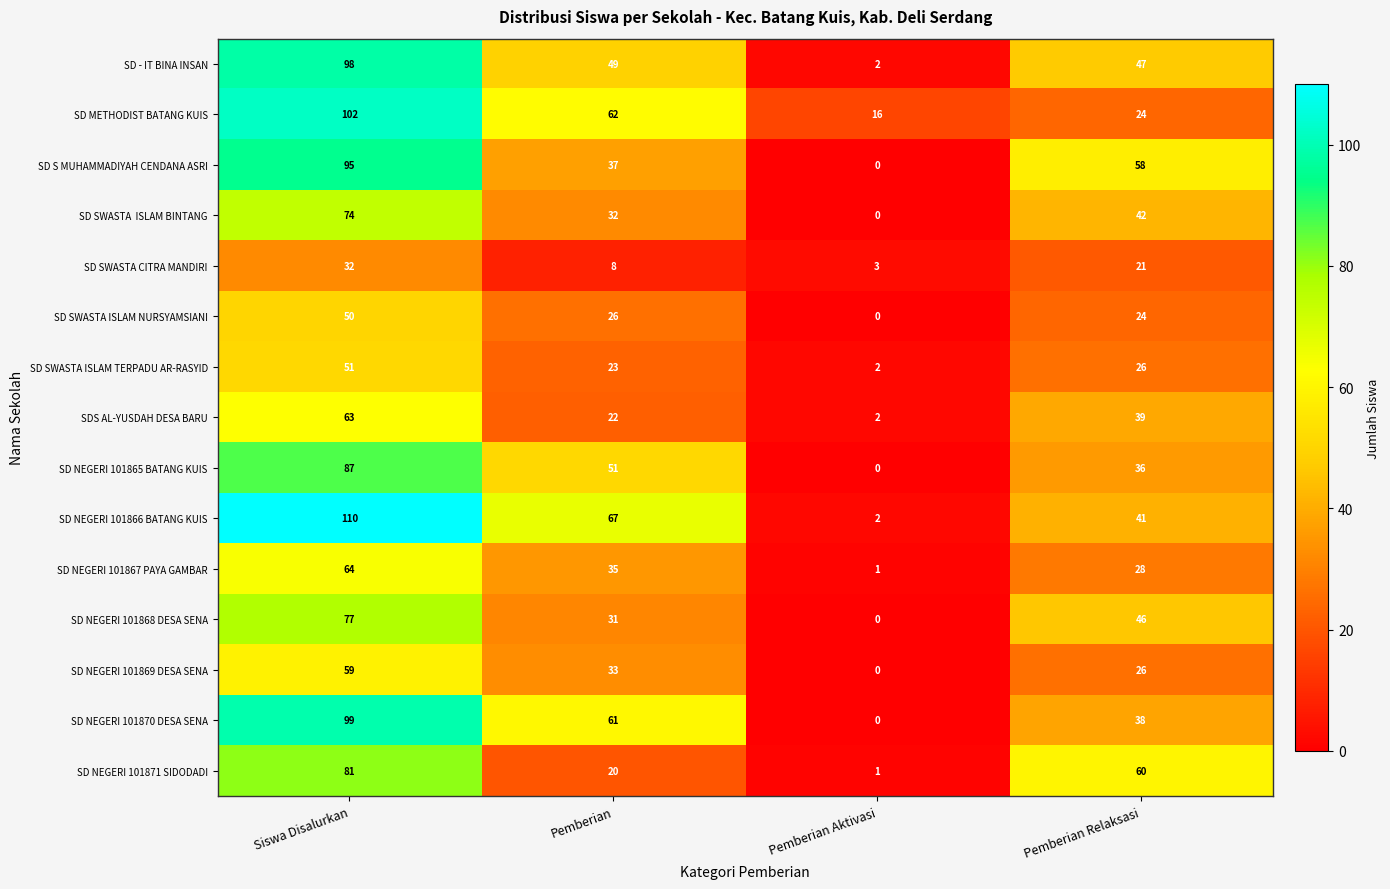

Which series has the largest range (max minus min)?

SD NEGERI 101866 BATANG KUIS